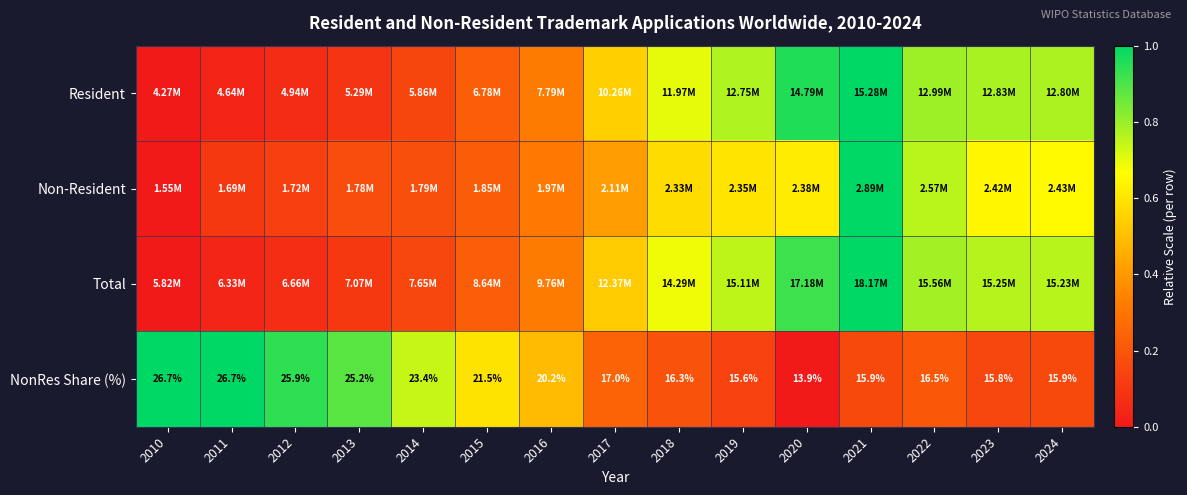

How many data points in NonRes Share (%) are less than 17?

7